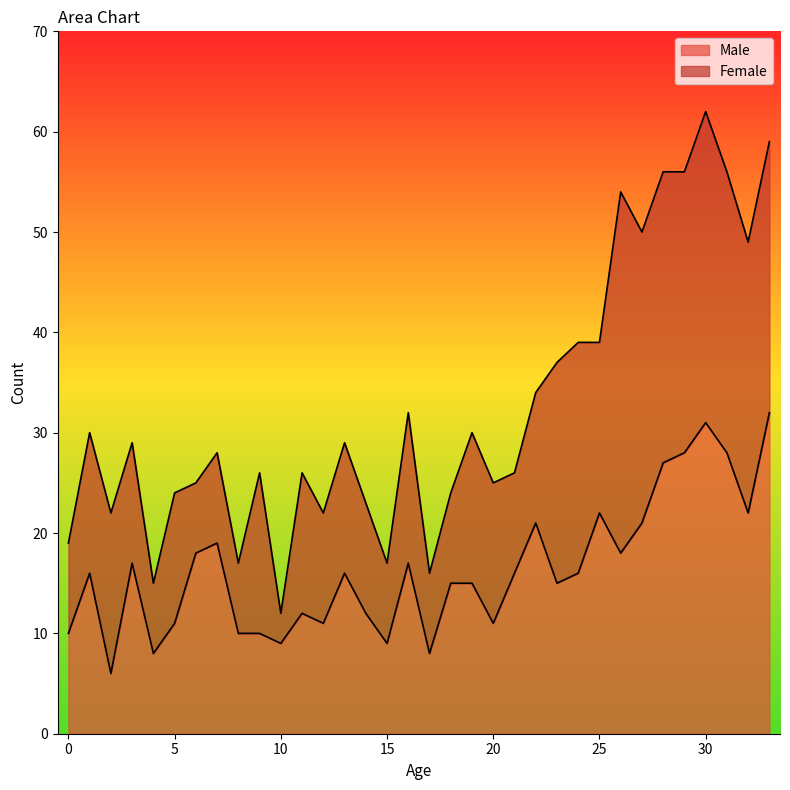

What is the value of the 29th point from the left?

27